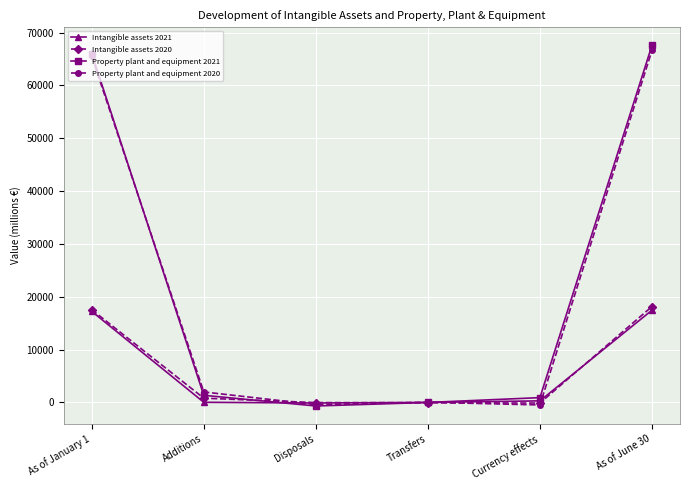

What is the highest value of the Intangible assets 2020 series?

18154